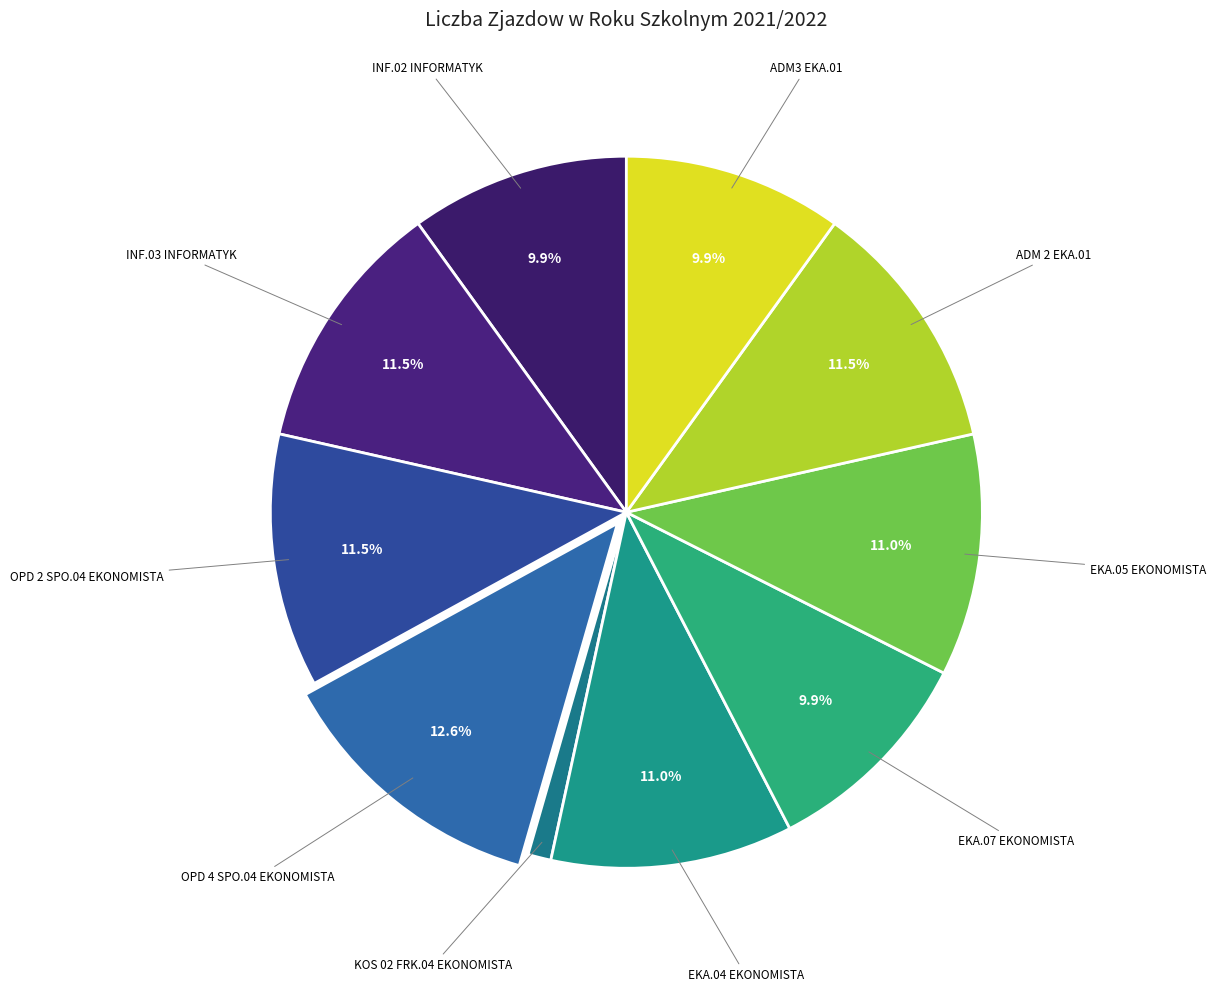

Combined, do INF.03 INFORMATYK and INF.02 INFORMATYK account for over 50%?

No